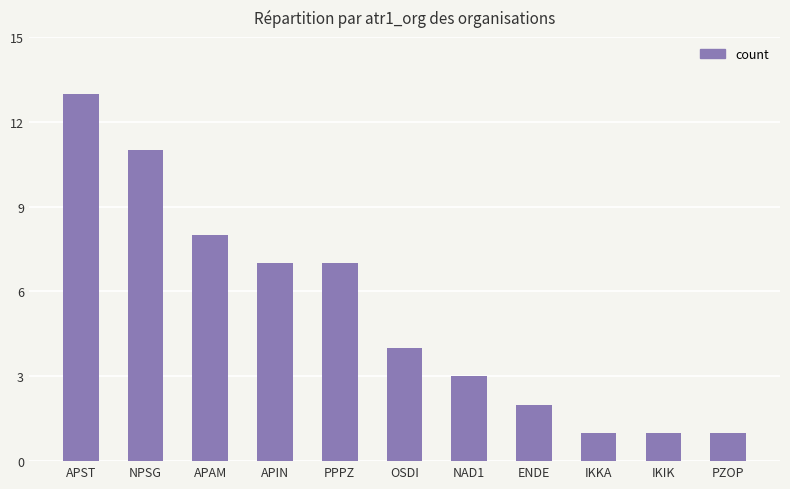

What is the sum of the values at NAD1 and APST?

16